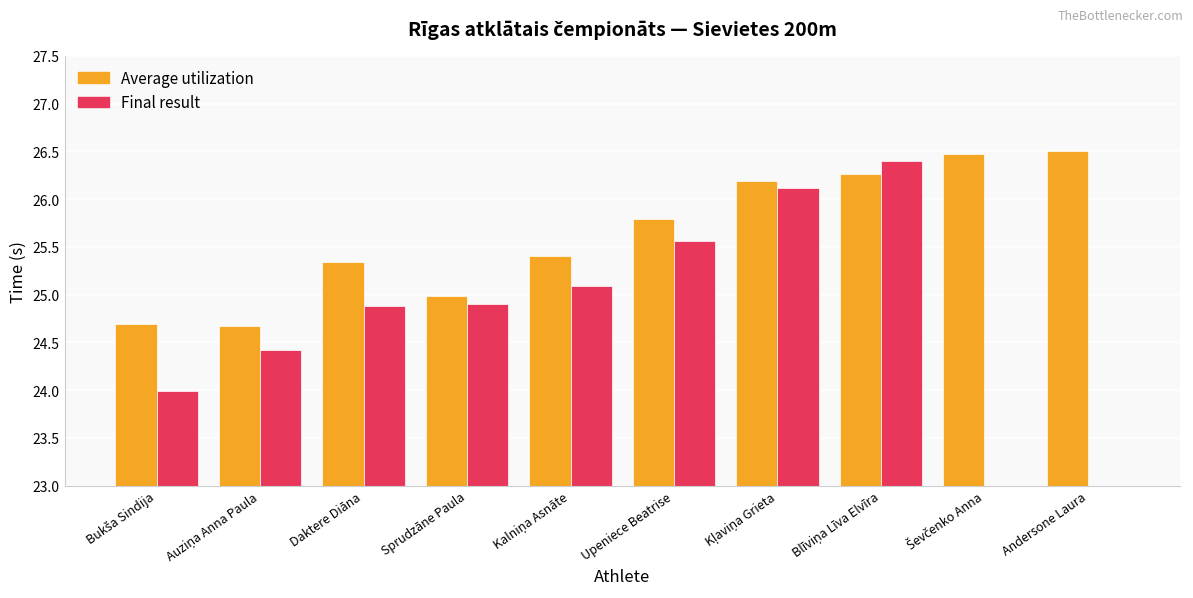

What is the average value of the Average utilization series?

25.6